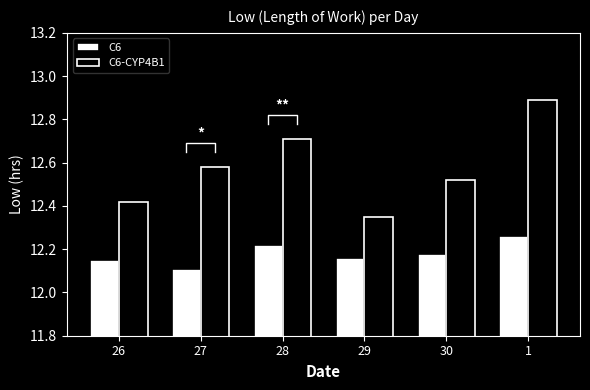

What is the difference between the maximum and second lowest values in the C6-CYP4B1 series?

0.5